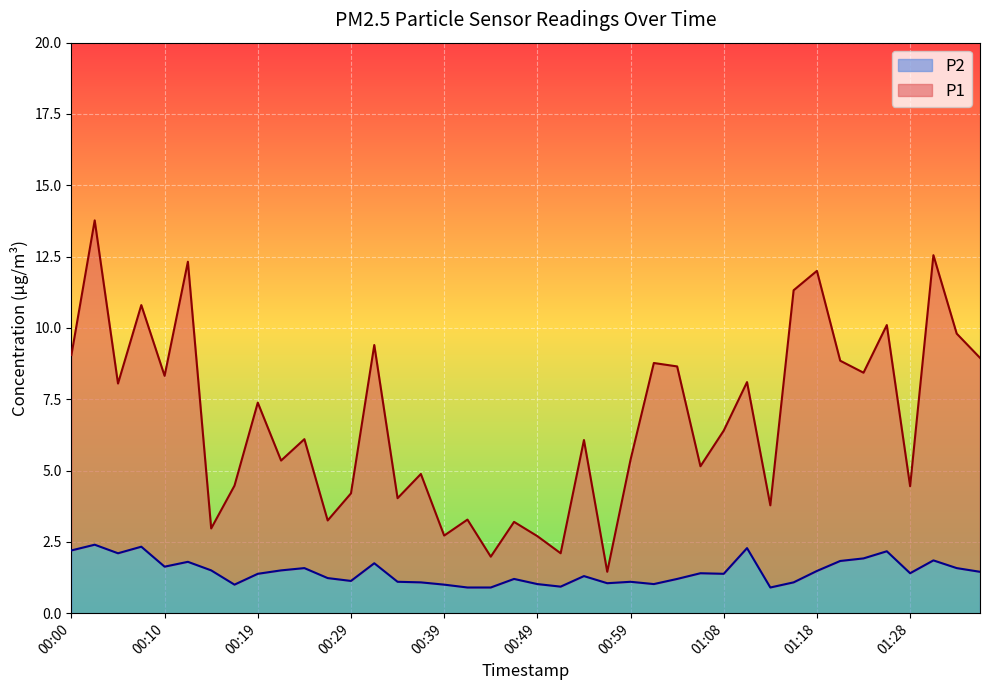

True or false: P1 line and P2 line cross at least once.

False